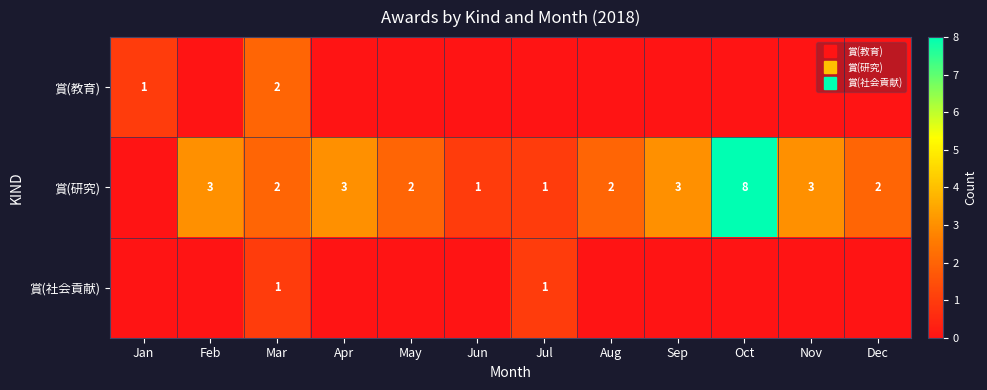

At how many categories does at least one series exceed 1?

9